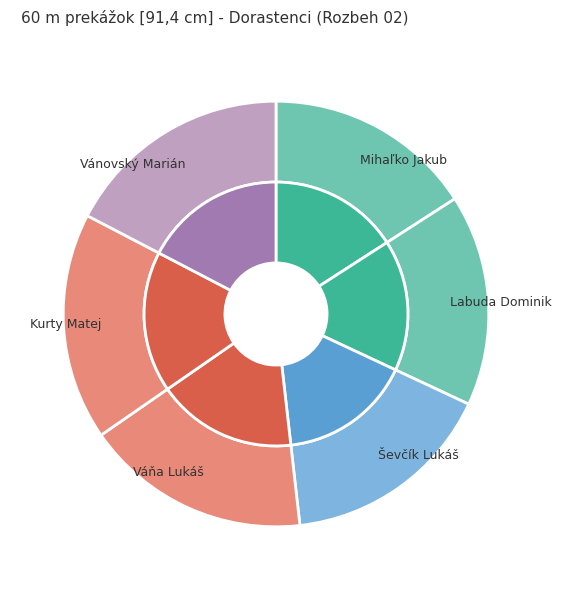

What percentage is the Ševčík Lukáš slice, to the nearest percent?

16%